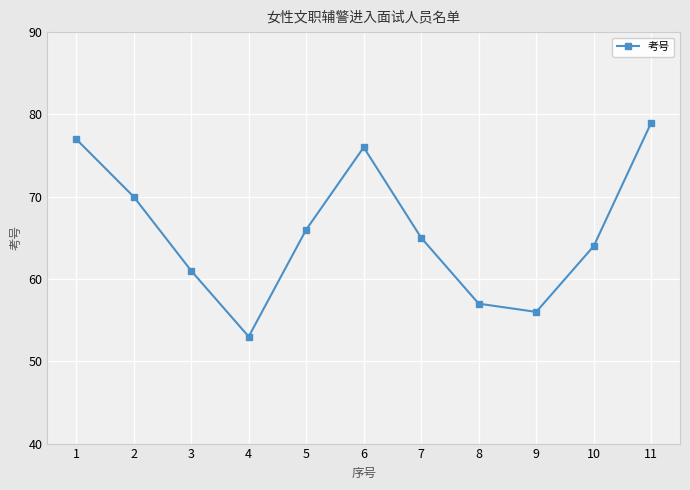

At which category does the data reach its first local valley?

4